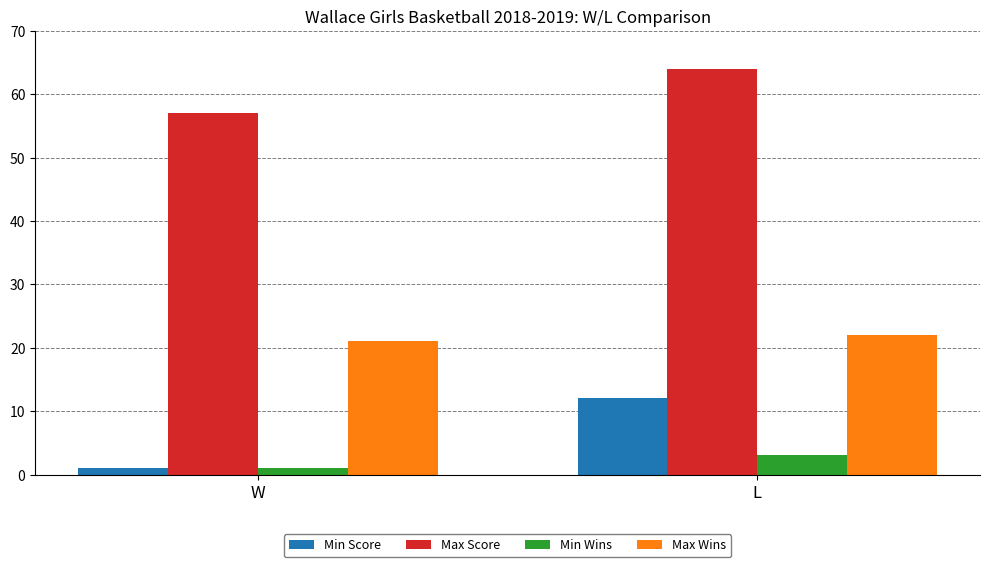

At how many categories does at least one series exceed 6?

2